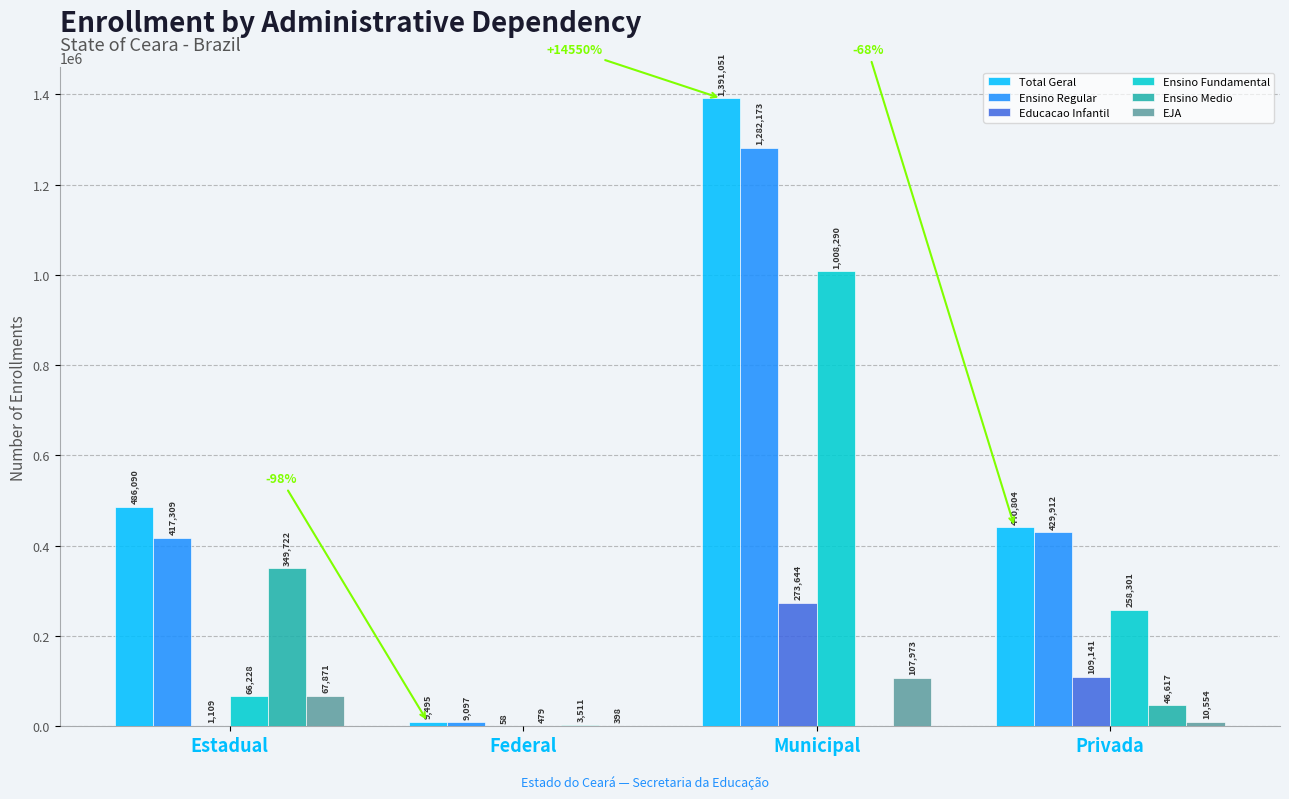

What is the approximate value of Educacao Infantil at Federal?

58